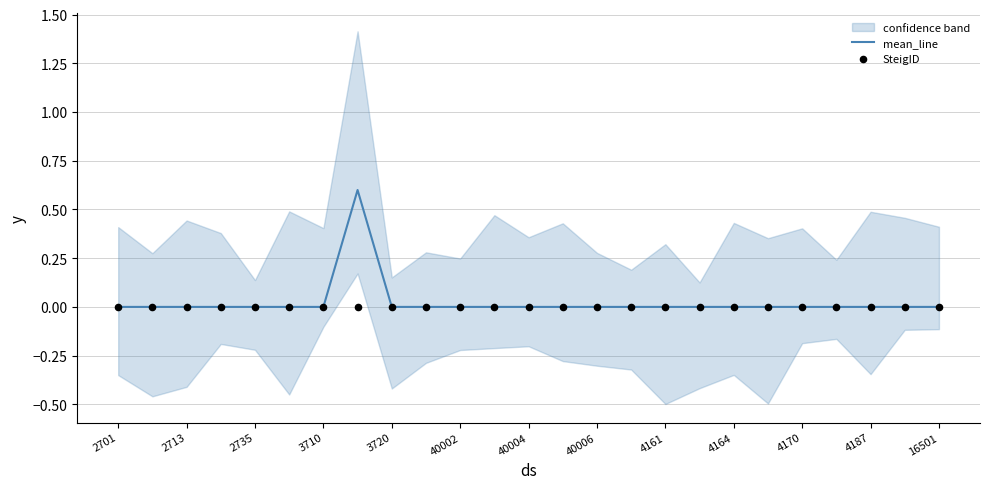

Which series contains the highest Y value?

mean_line